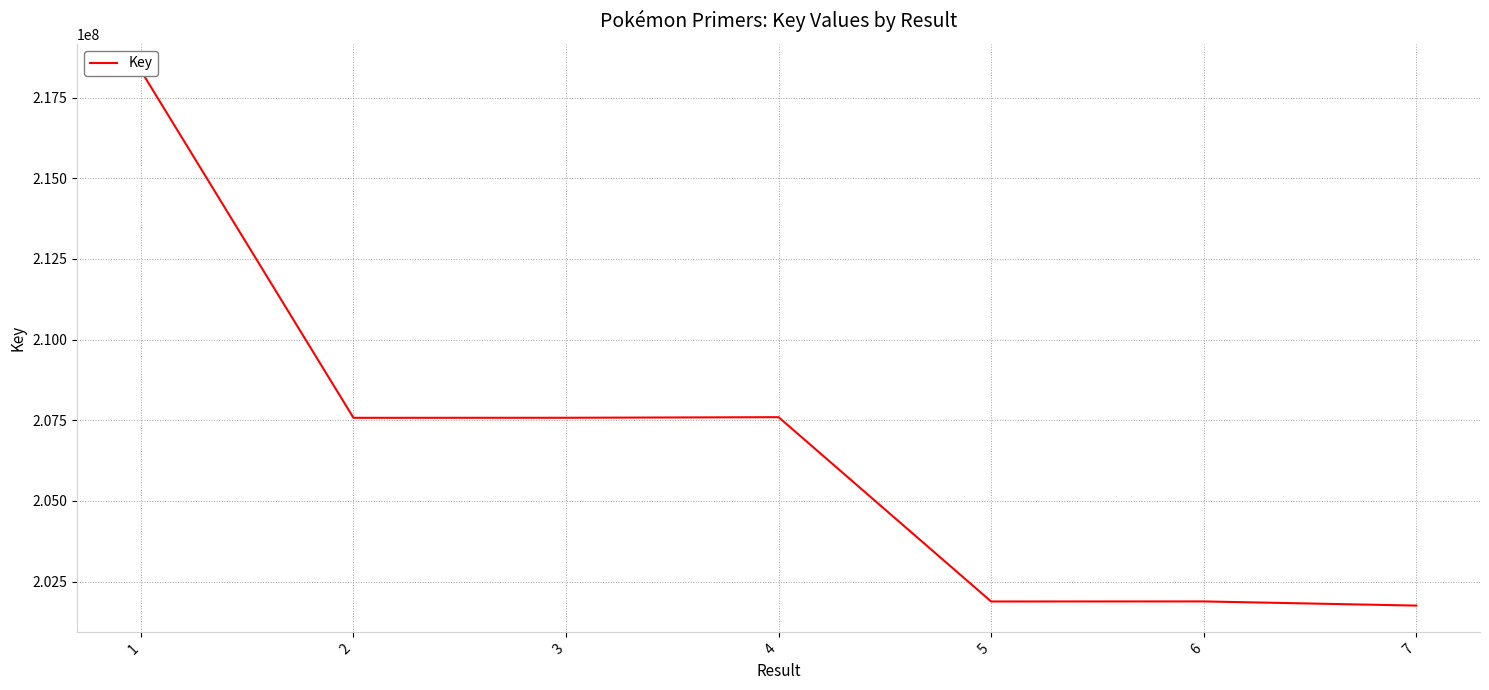

What is the sum of the values at 1 and 7?

420089996